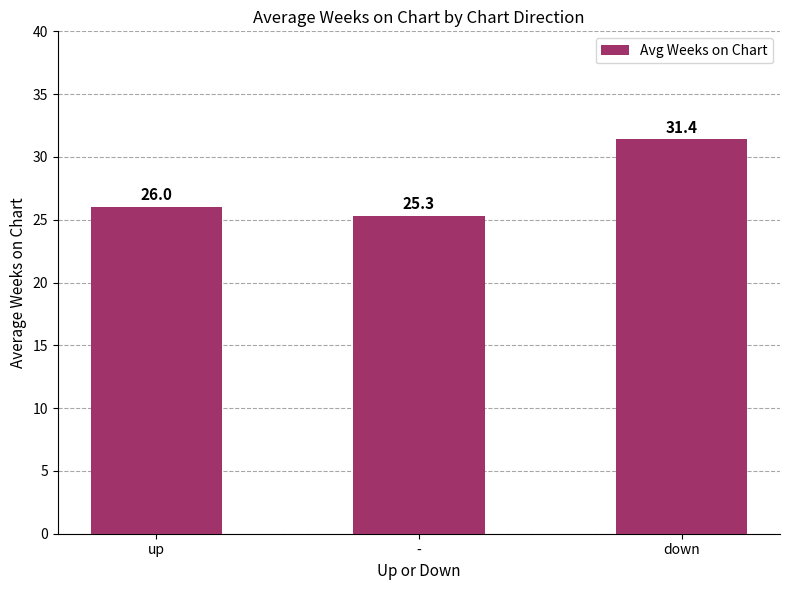

List the labels in order of value, smallest first.

-, up, down